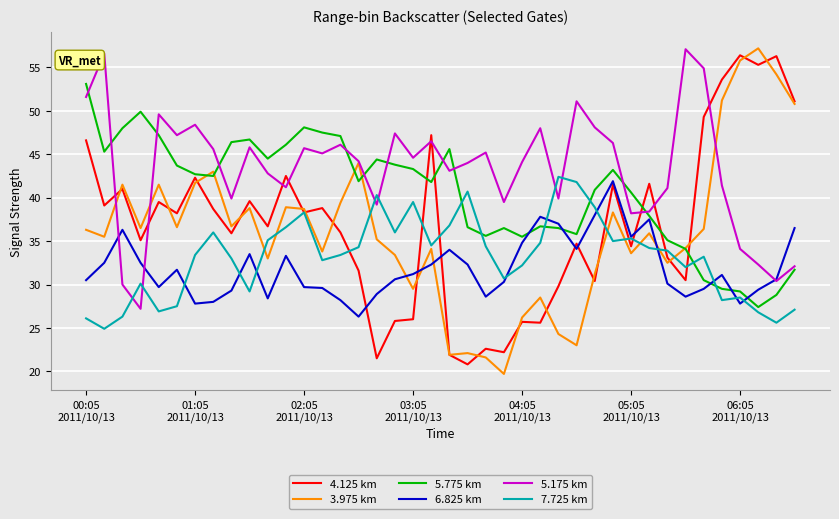

What is the minimum value for 5.775 km?

27.4